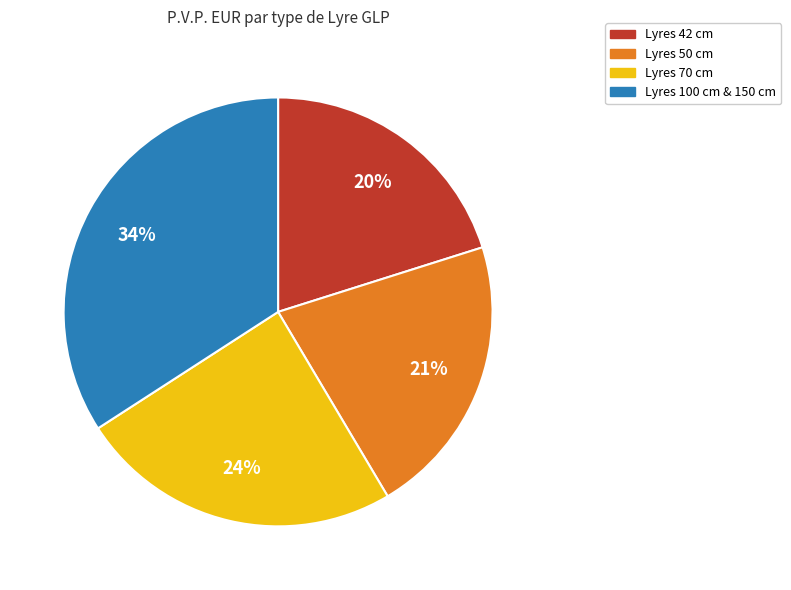

Is there any slice that represents more than half of the pie?

No